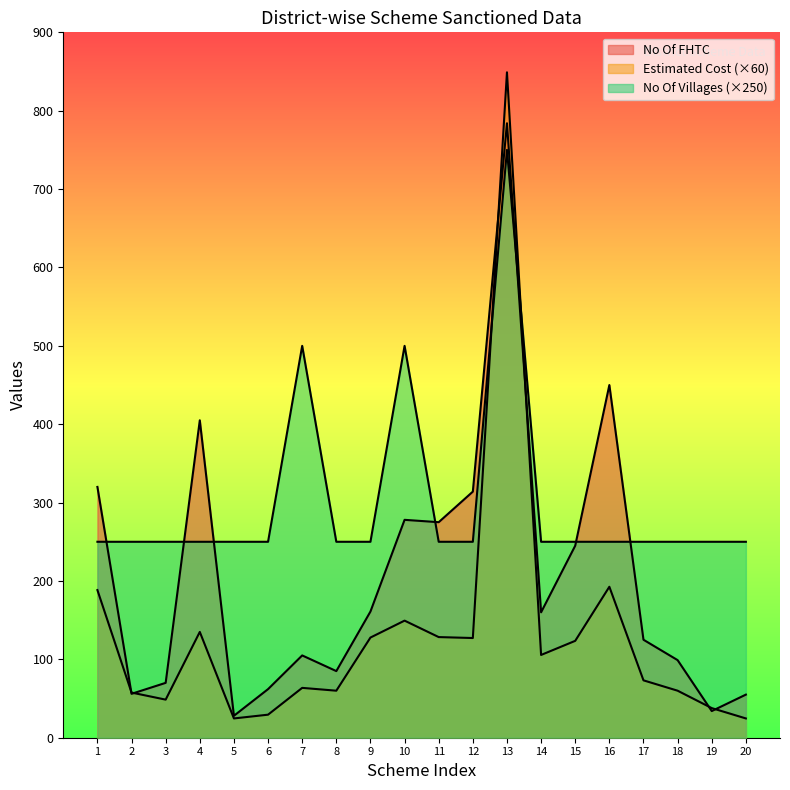

In Estimated Cost, how many points are higher than both neighbors (excluding endpoints)?

5